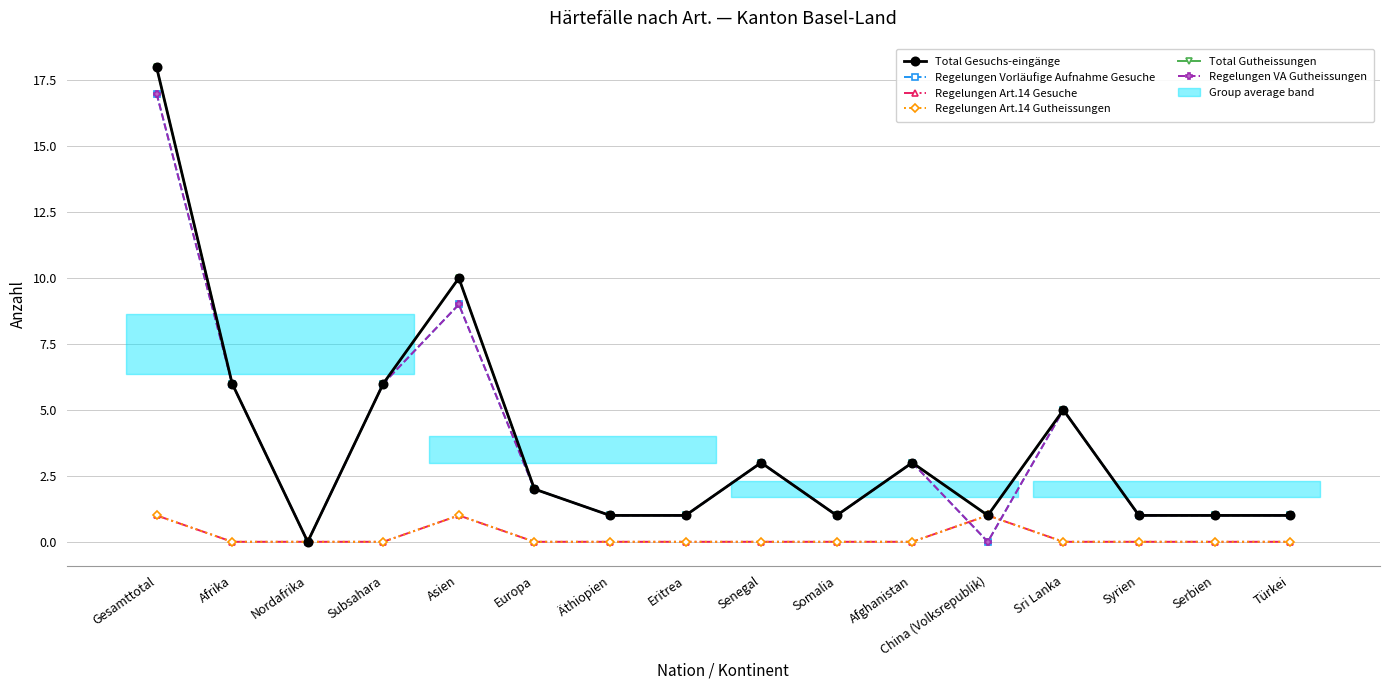

Reading left to right, list all the values displayed in this chart.

Total Gesuchs-eingänge: Gesamttotal=18	Afrika=6	Nordafrika=0	Subsahara=6	Asien=10	Europa=2	Äthiopien=1	Eritrea=1	Senegal=3	Somalia=1	Afghanistan=3	China (Volksrepublik)=1	Sri Lanka=5	Syrien=1	Serbien=1	Türkei=1
Regelungen Vorläufige Aufnahme Gesuche: Gesamttotal=17	Afrika=6	Nordafrika=0	Subsahara=6	Asien=9	Europa=2	Äthiopien=1	Eritrea=1	Senegal=3	Somalia=1	Afghanistan=3	China (Volksrepublik)=0	Sri Lanka=5	Syrien=1	Serbien=1	Türkei=1
Regelungen Art.14 Gesuche: Gesamttotal=1	Afrika=0	Nordafrika=0	Subsahara=0	Asien=1	Europa=0	Äthiopien=0	Eritrea=0	Senegal=0	Somalia=0	Afghanistan=0	China (Volksrepublik)=1	Sri Lanka=0	Syrien=0	Serbien=0	Türkei=0
Regelungen Art.14 Gutheissungen: Gesamttotal=1	Afrika=0	Nordafrika=0	Subsahara=0	Asien=1	Europa=0	Äthiopien=0	Eritrea=0	Senegal=0	Somalia=0	Afghanistan=0	China (Volksrepublik)=1	Sri Lanka=0	Syrien=0	Serbien=0	Türkei=0
Total Gutheissungen: Gesamttotal=18	Afrika=6	Nordafrika=0	Subsahara=6	Asien=10	Europa=2	Äthiopien=1	Eritrea=1	Senegal=3	Somalia=1	Afghanistan=3	China (Volksrepublik)=1	Sri Lanka=5	Syrien=1	Serbien=1	Türkei=1
Regelungen VA Gutheissungen: Gesamttotal=17	Afrika=6	Nordafrika=0	Subsahara=6	Asien=9	Europa=2	Äthiopien=1	Eritrea=1	Senegal=3	Somalia=1	Afghanistan=3	China (Volksrepublik)=0	Sri Lanka=5	Syrien=1	Serbien=1	Türkei=1